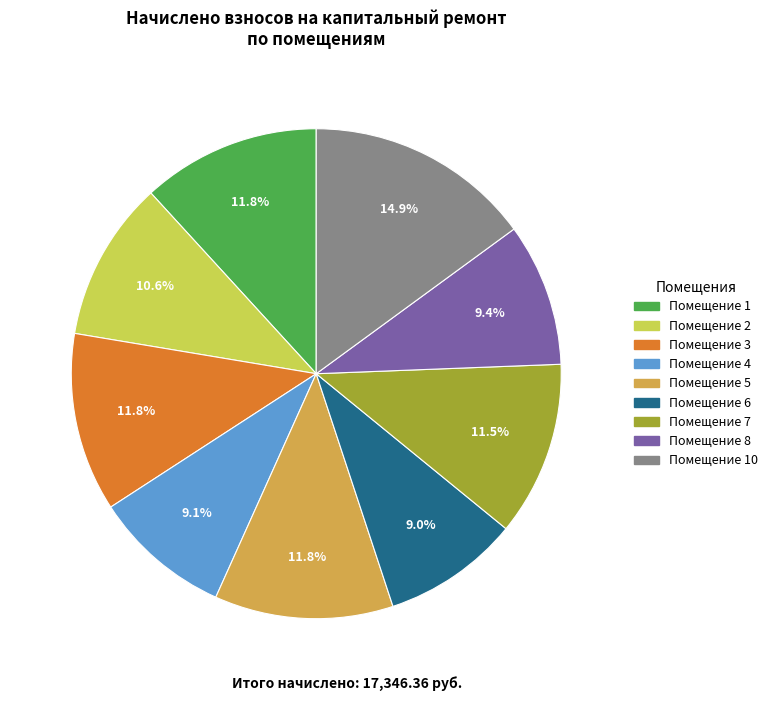

Is there a majority slice in this chart?

No